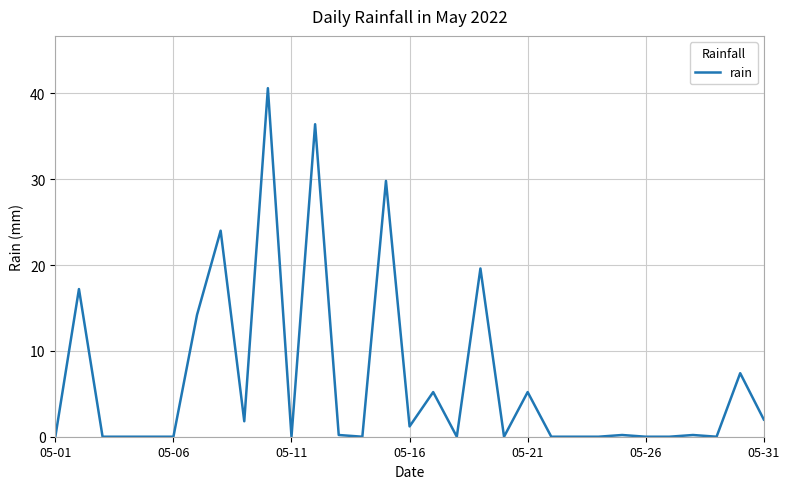

What is the difference between the maximum and minimum values?

40.6